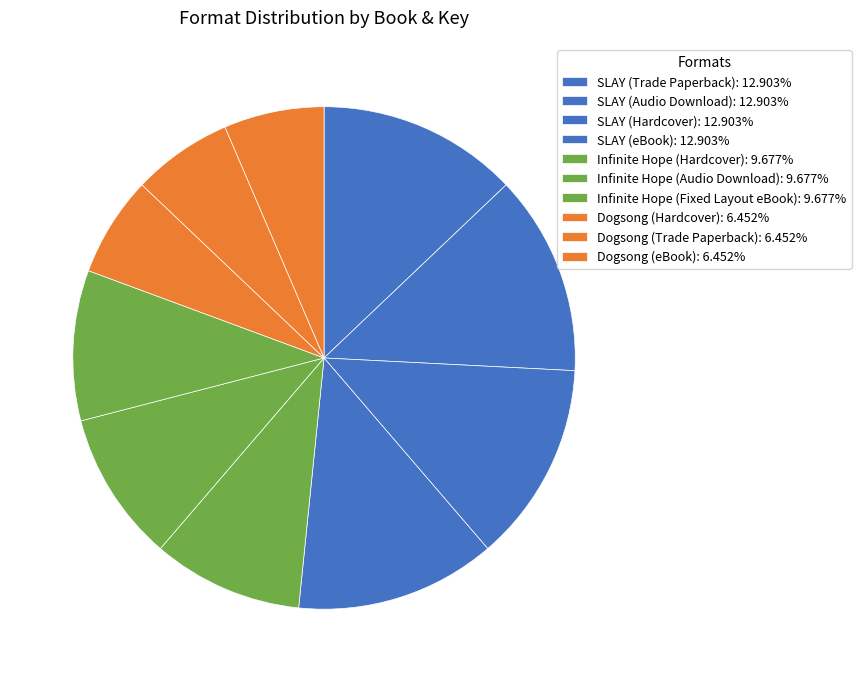

Count the number of slices in the pie.

10